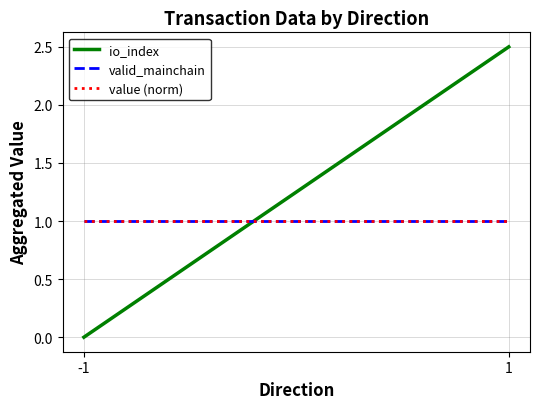

What is the value of the value (norm) point at the 1st from the left?

1.0